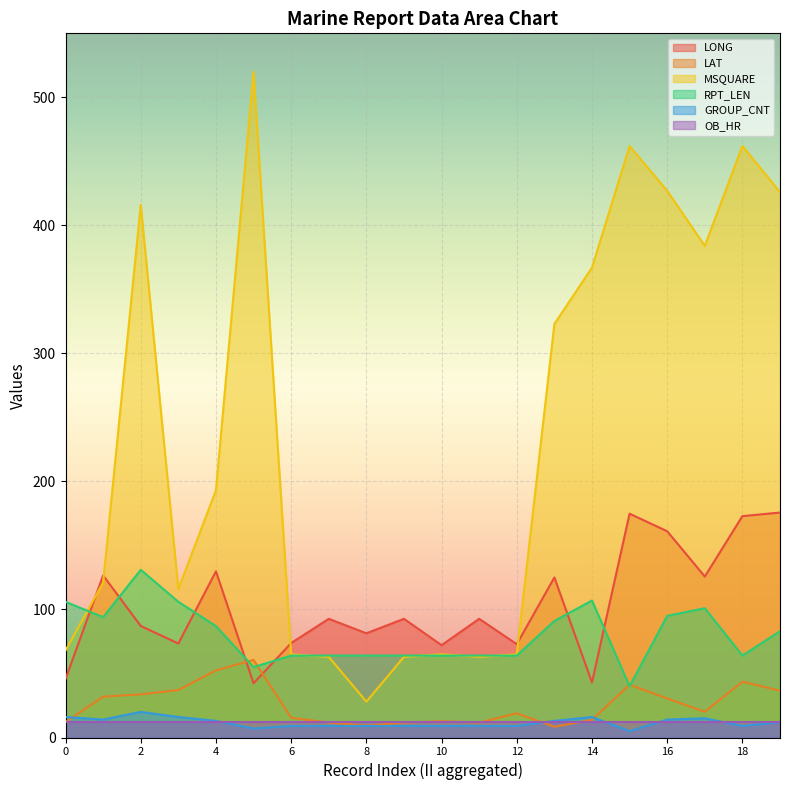

What is the sum of all LAT values?

513.3